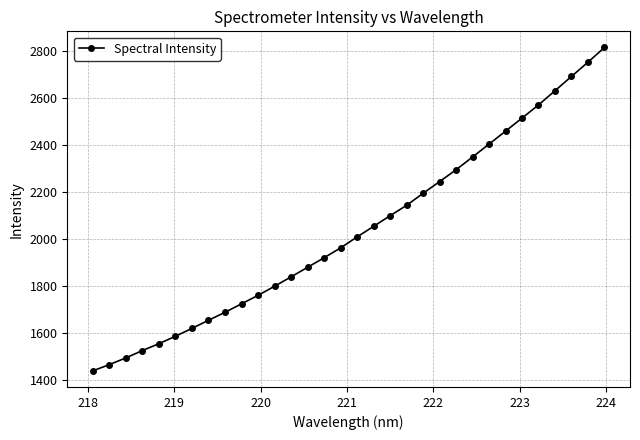

What is the difference between the maximum and minimum values?

1379.6